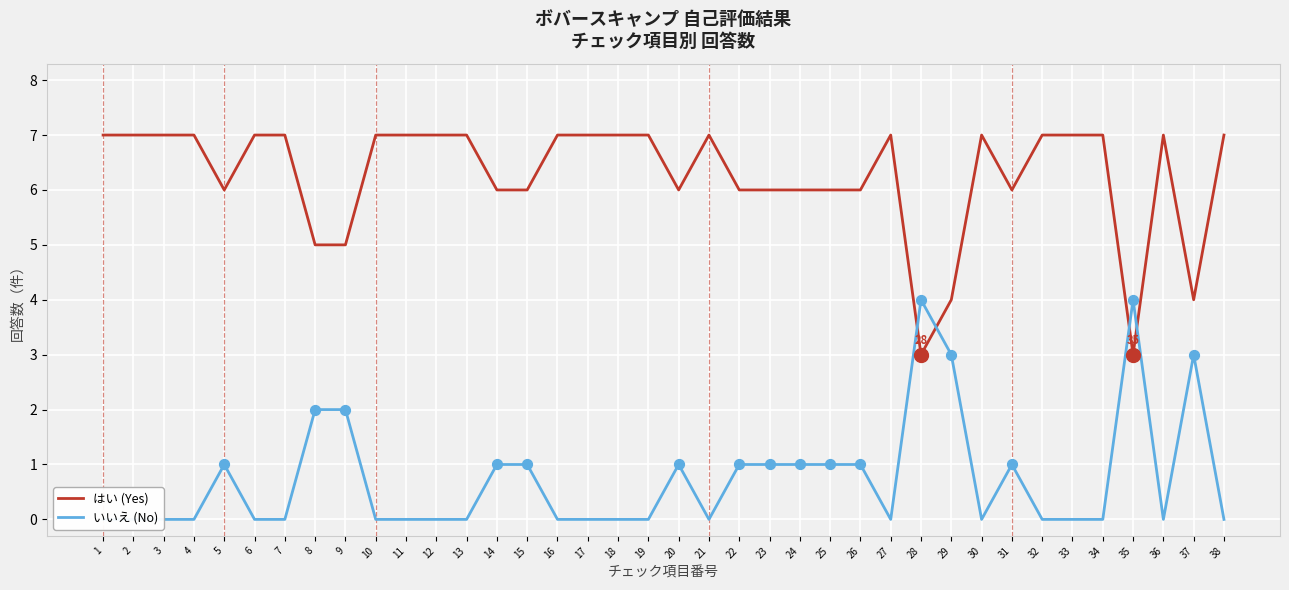

Which series contains the highest Y value?

はい (Yes)